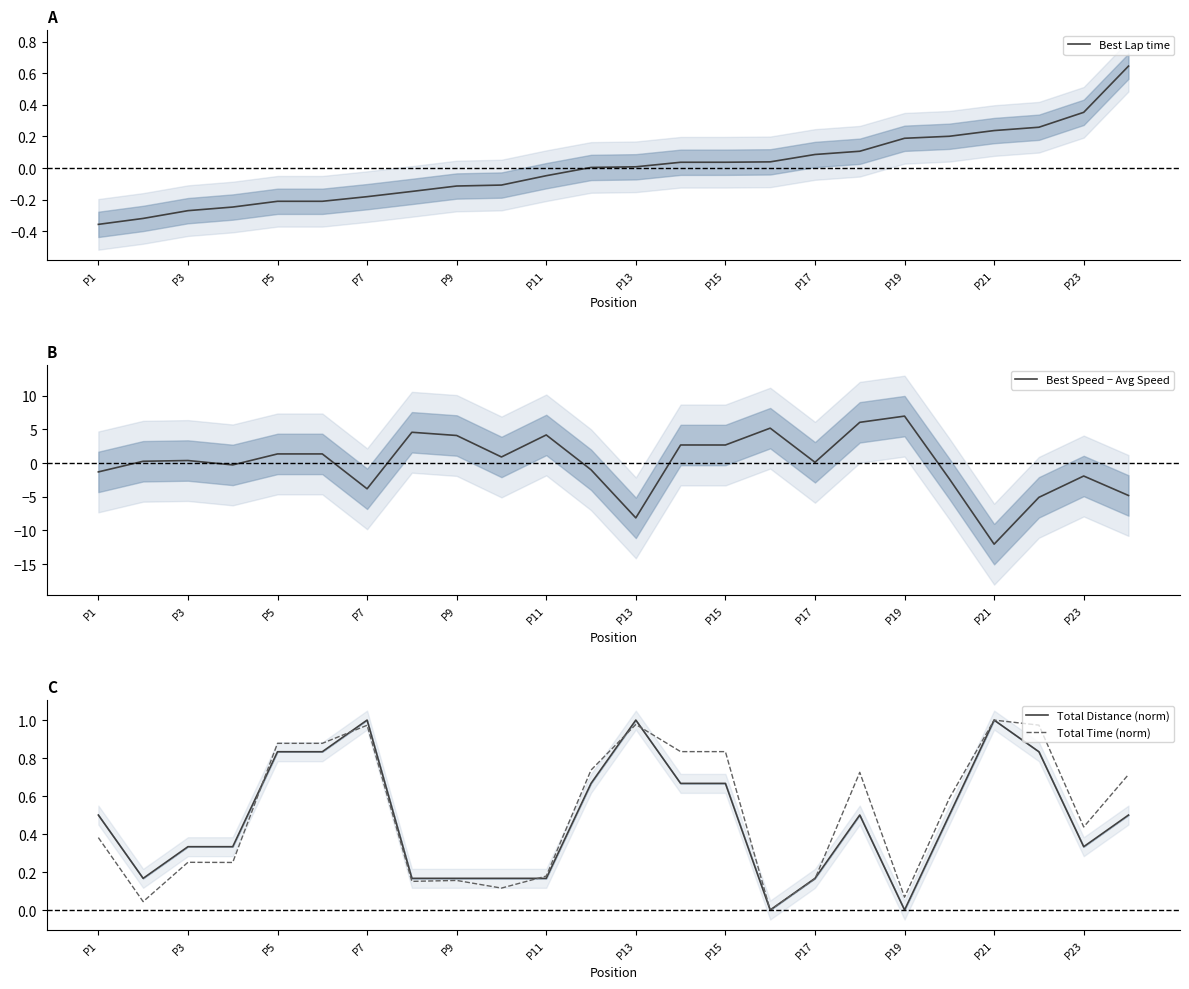

True or false: Total Distance (norm) has more than 2 points higher than both neighbors.

True